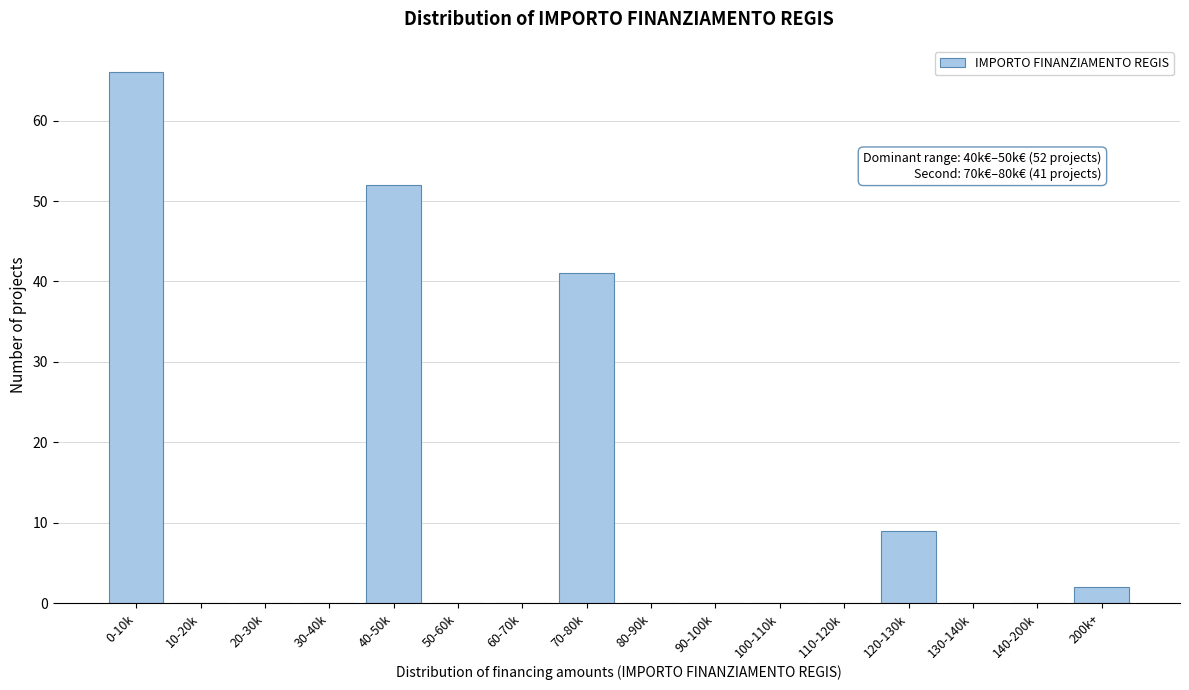

Reading right to left, transcribe all the data shown in this chart.

200k+=2	140-200k=0	130-140k=0	120-130k=9	110-120k=0	100-110k=0	90-100k=0	80-90k=0	70-80k=41	60-70k=0	50-60k=0	40-50k=52	30-40k=0	20-30k=0	10-20k=0	0-10k=66